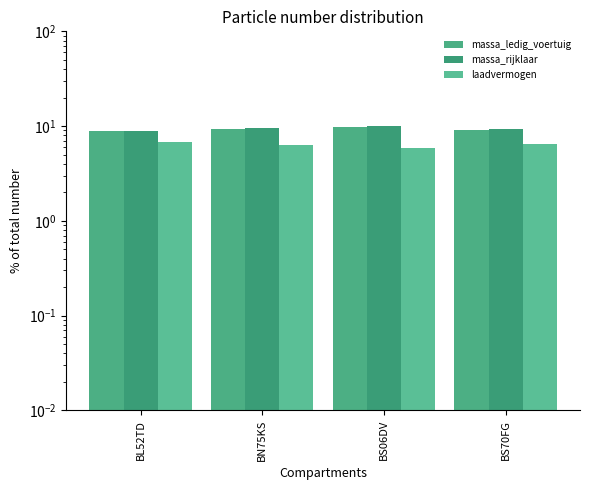

What is the difference between the maximum and minimum values in the massa_rijklaar series?

1.0